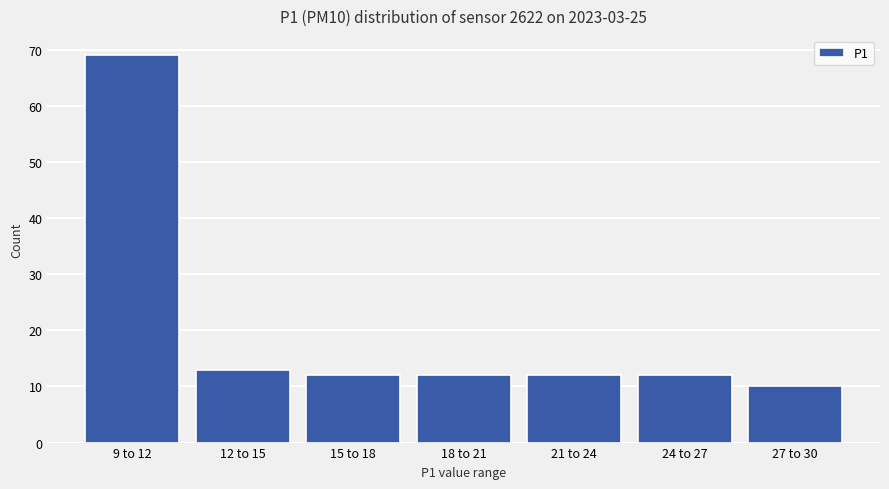

Reading right to left, transcribe all the data shown in this chart.

10	12	12	12	12	13	69